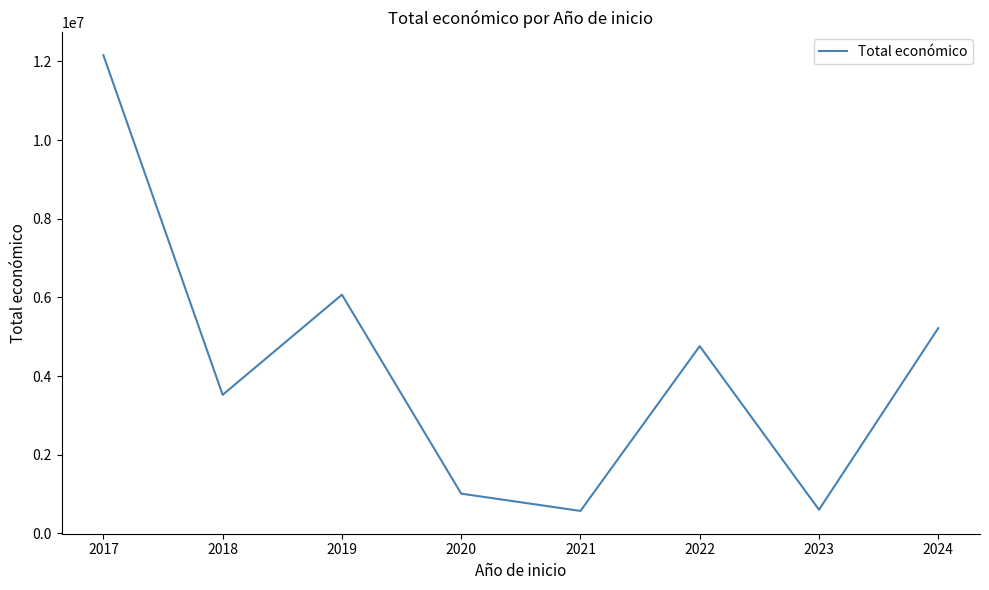

What is the difference between the maximum and minimum values?

11591522